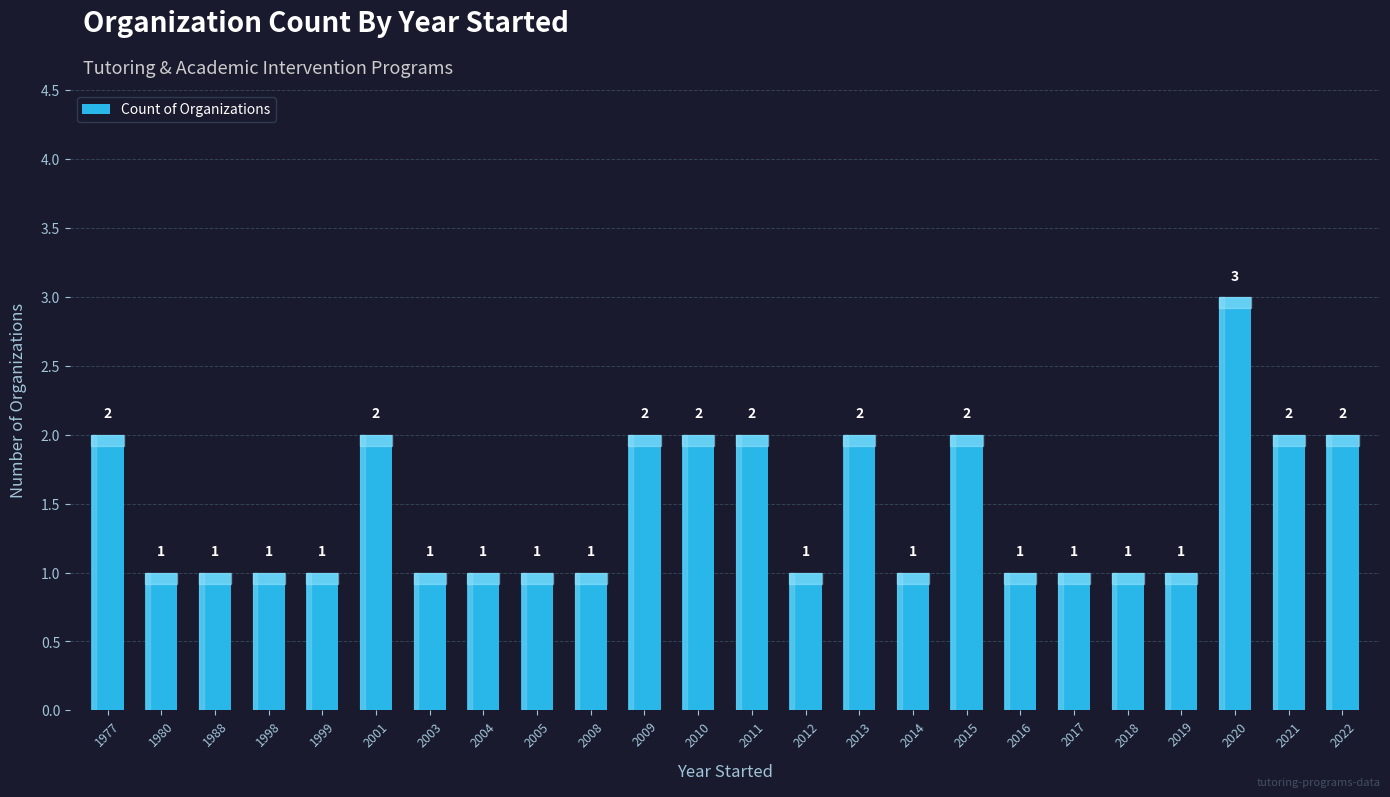

Approximately how many times larger is the value at 2011 compared to 2022?

1.0